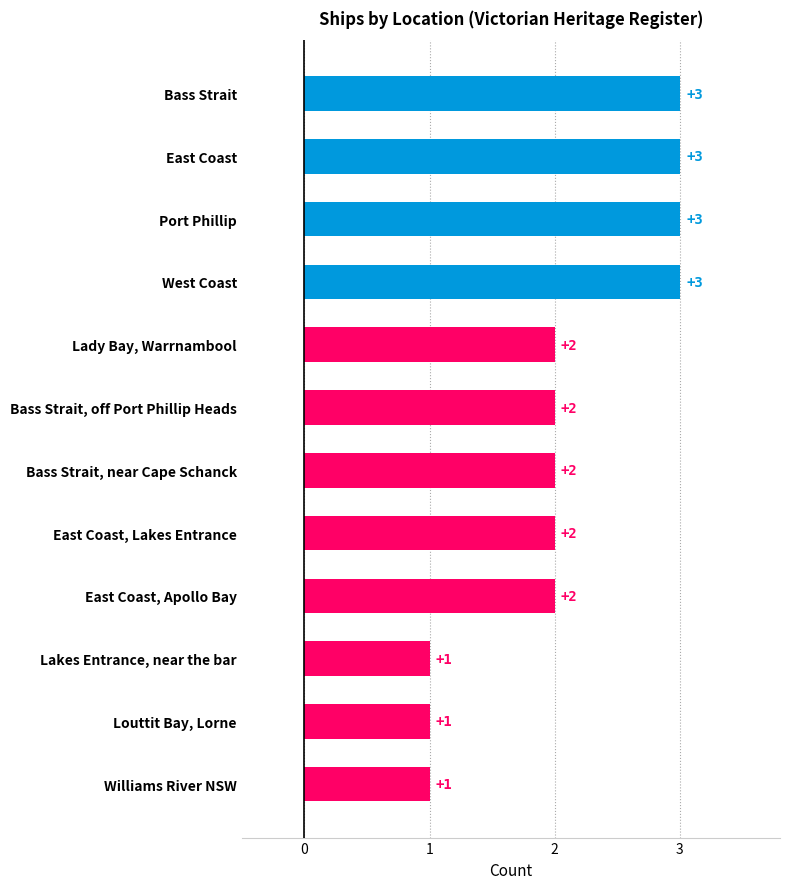

Reading bottom to top, extract all data points from this chart.

1	1	1	2	2	2	2	2	3	3	3	3